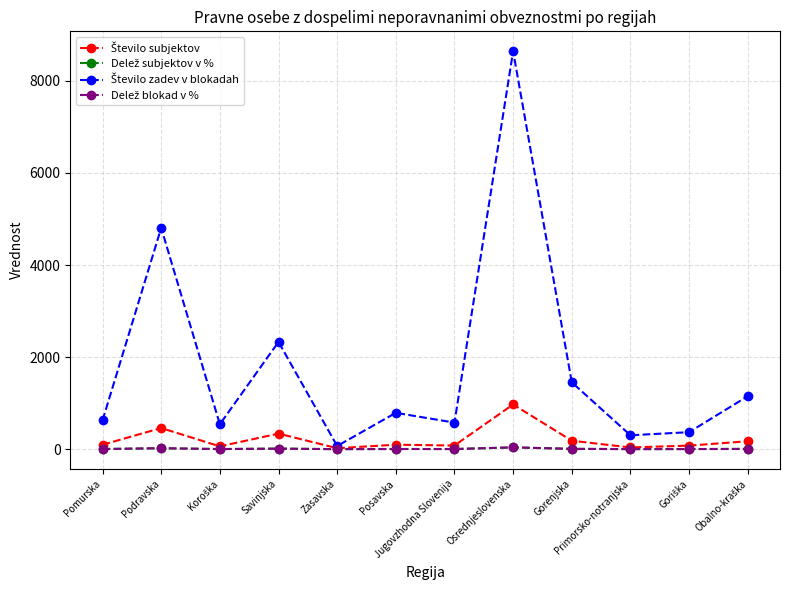

What is the label of the 4th point from the right?

Gorenjska